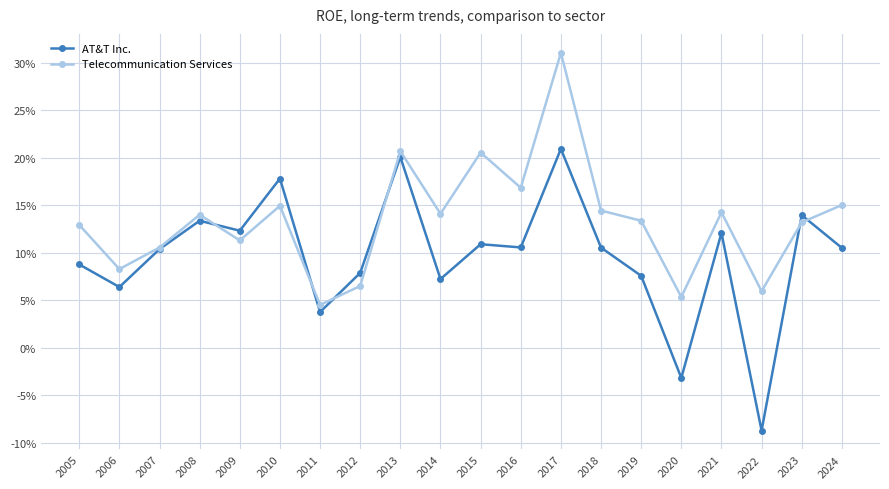

What value does the AT&T Inc. series have at 2006?

0.1